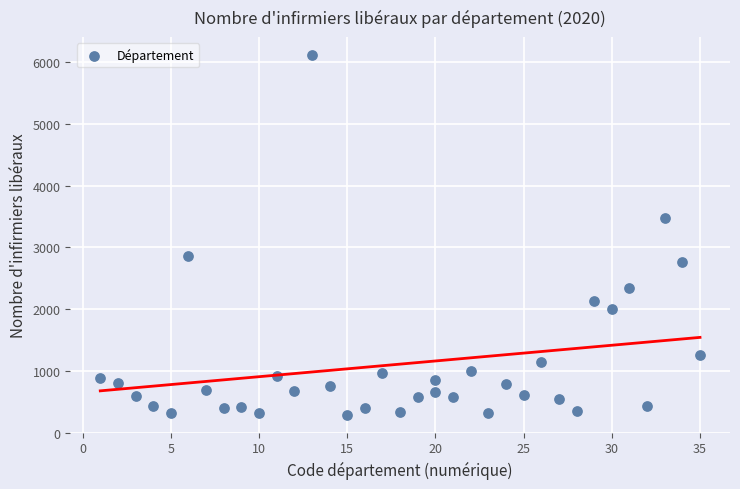

What Y value in the scatter plot is closest to 3203?

3476